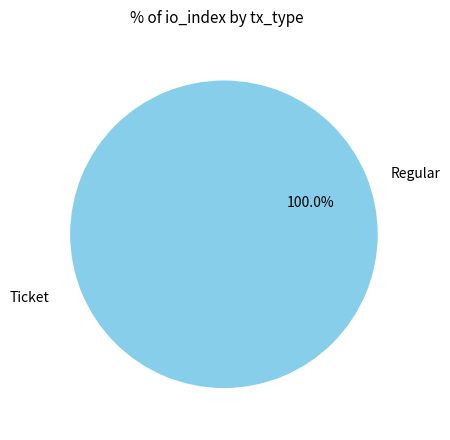

Which category accounts for the majority?

Regular